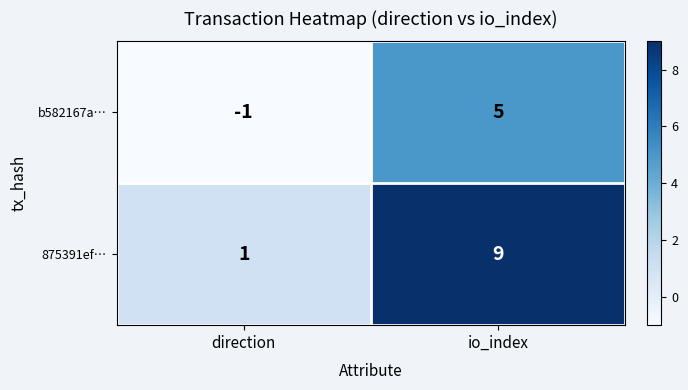

What is the greatest value displayed?

9